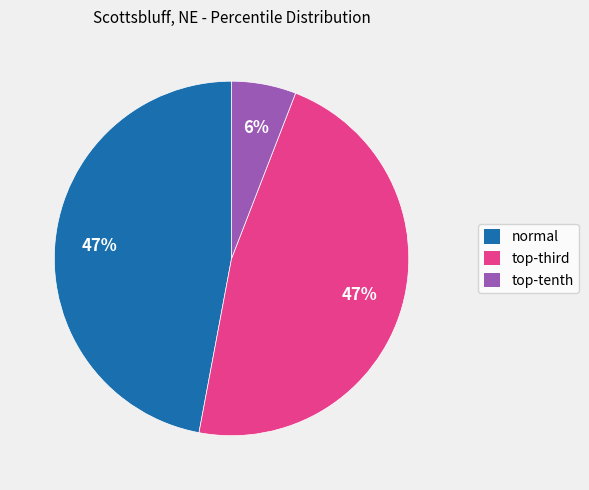

Is it true that normal is 35% of the pie?

False